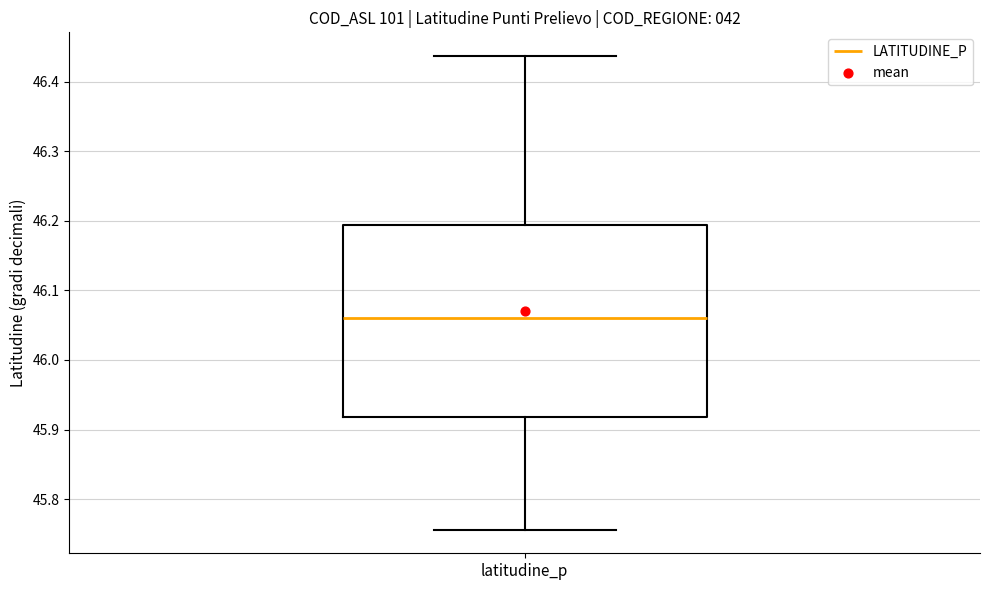

Transcribe this box plot: give where the median line is, the range the box spans, and where the two whiskers end, as read against the y-axis. The values are not printed on the chart, so give them approximately, as read against the axis.

median 46.06, box 45.92 to 46.19, whiskers 45.76 to 46.44